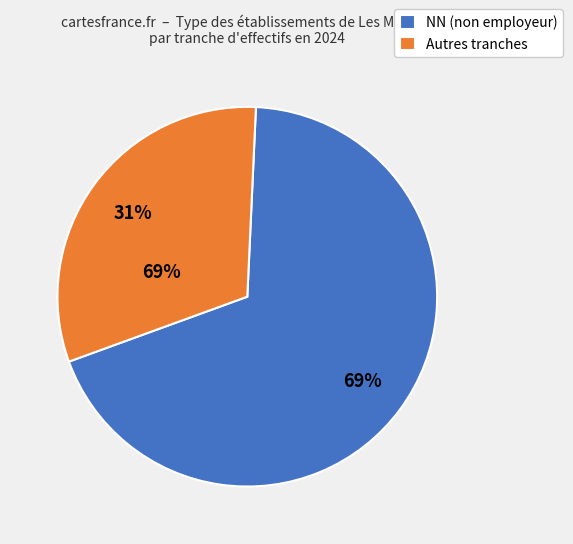

Is there any slice that represents more than half of the pie?

Yes